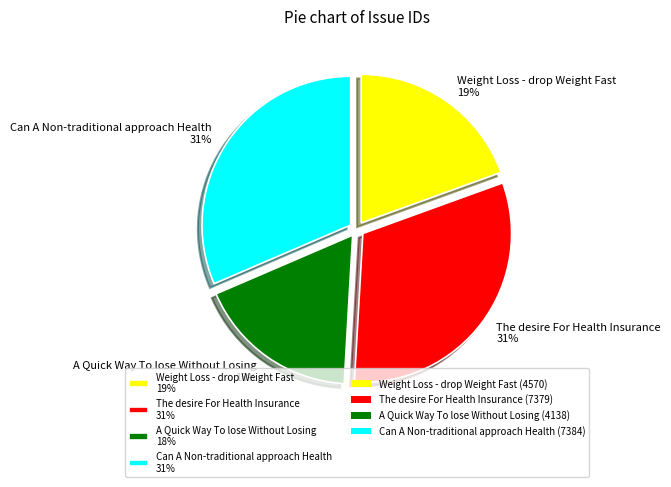

To the nearest percent, what is the combined percentage of Can A Non-traditional approach Health 31% and Weight Loss - drop Weight Fast 19%?

51%